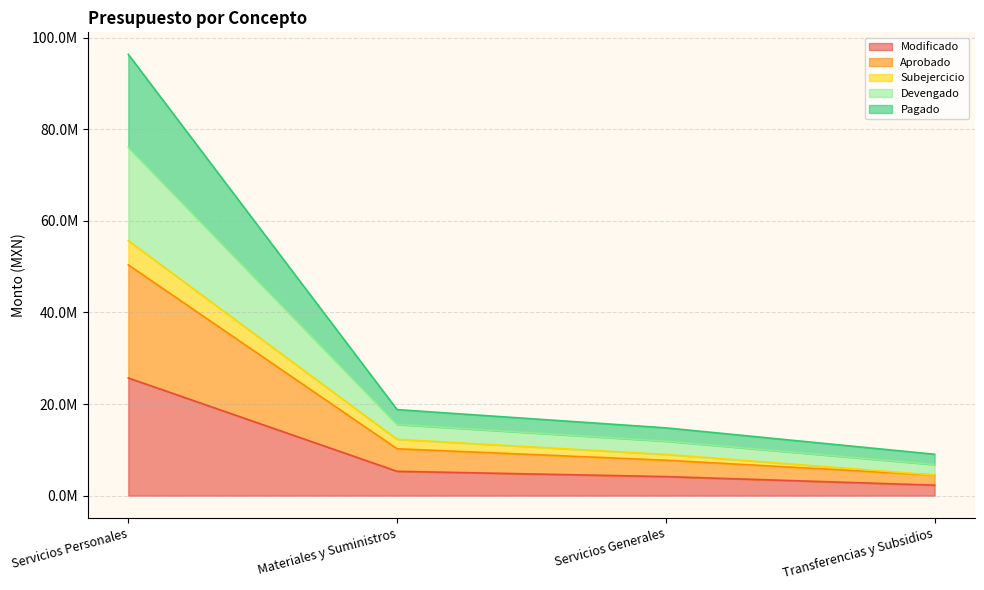

True or false: Modificado has more than 1 interior local peaks.

False